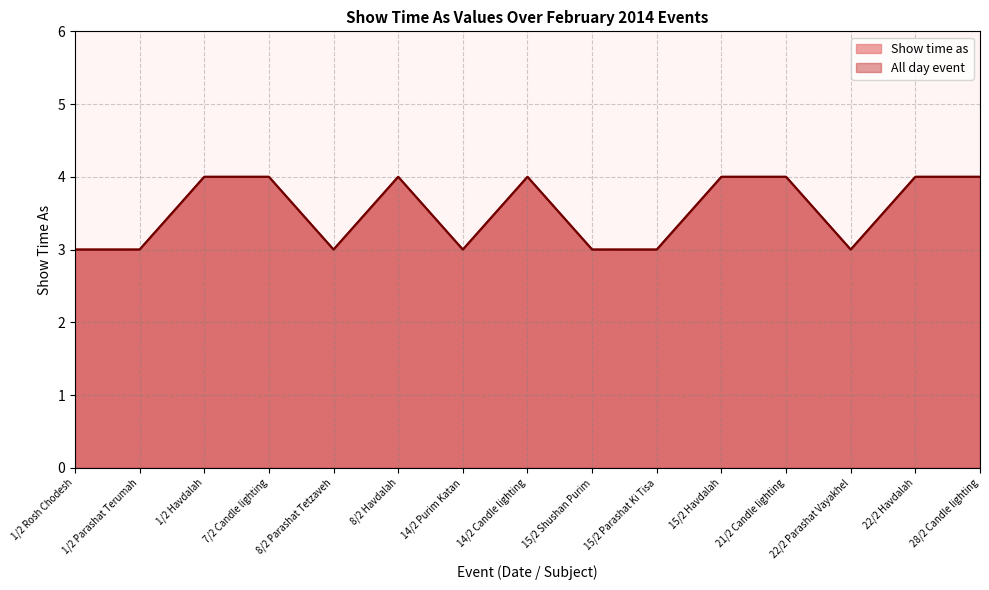

Is it true that Show time as equals 6 at 14/2 Candle lighting?

False